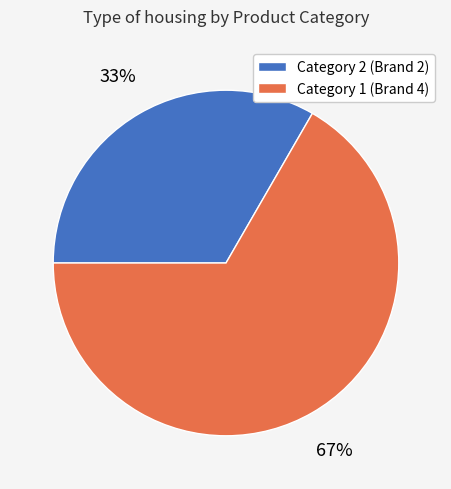

Rank the categories by value from lowest to highest.

Category 2, Category 1